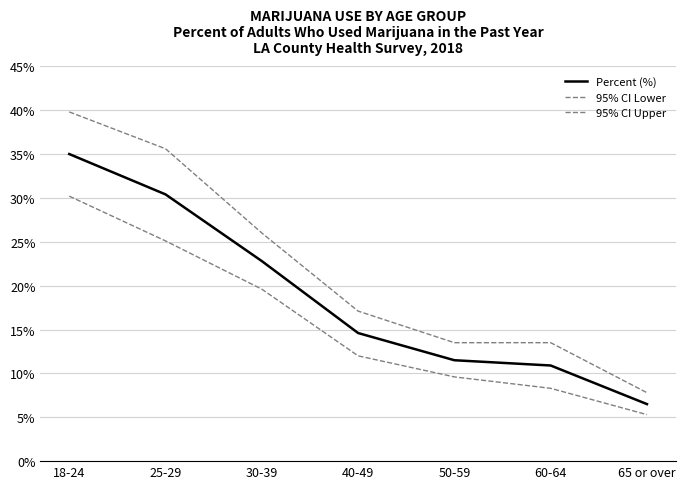

How many lines are shown in the chart?

3